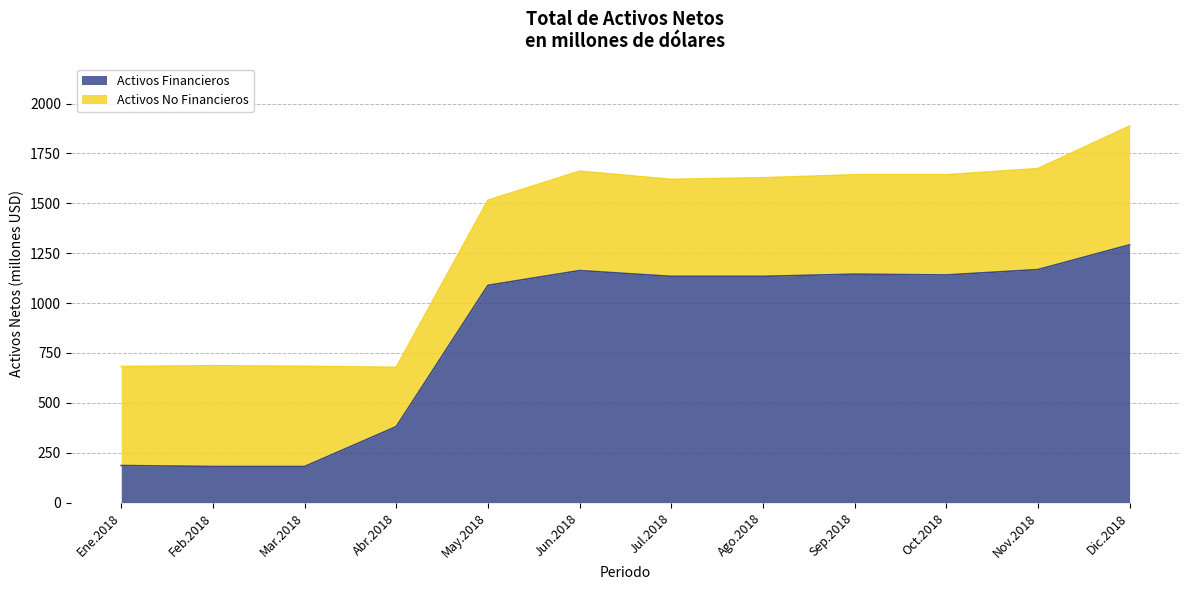

What is the label of the 10th point from the left?

Oct.2018